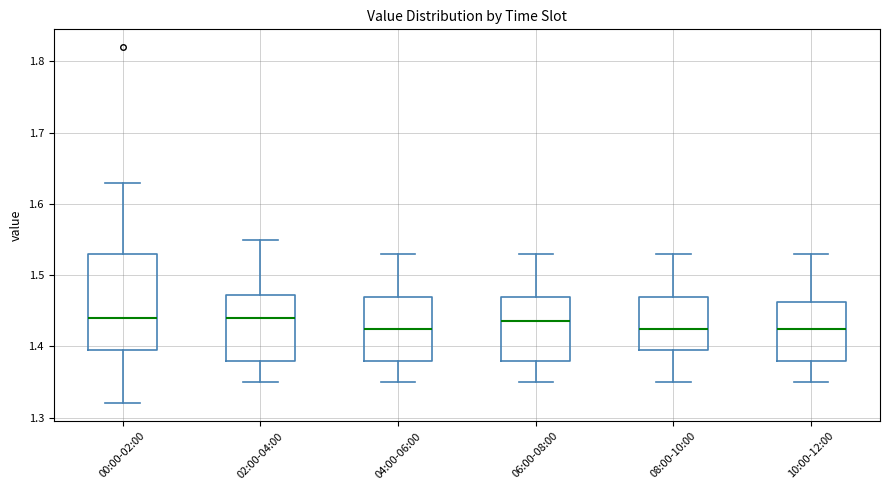

Which box is the tallest, from its lower edge to its upper edge?

00:00-02:00